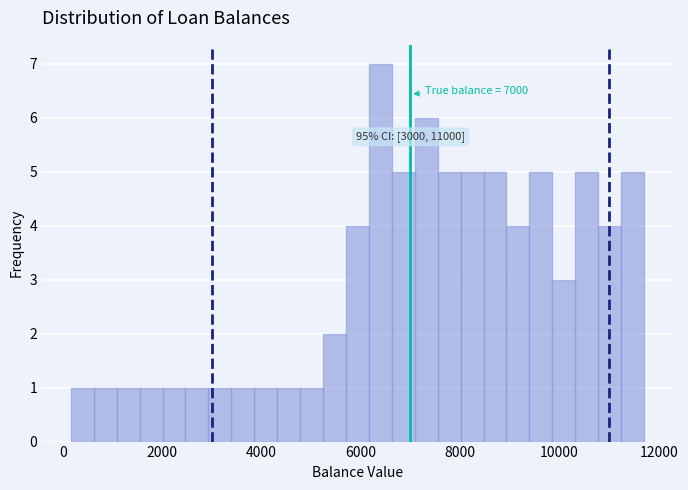

Read against the x-axis, roughly where is the centre of the tallest bar?

6400